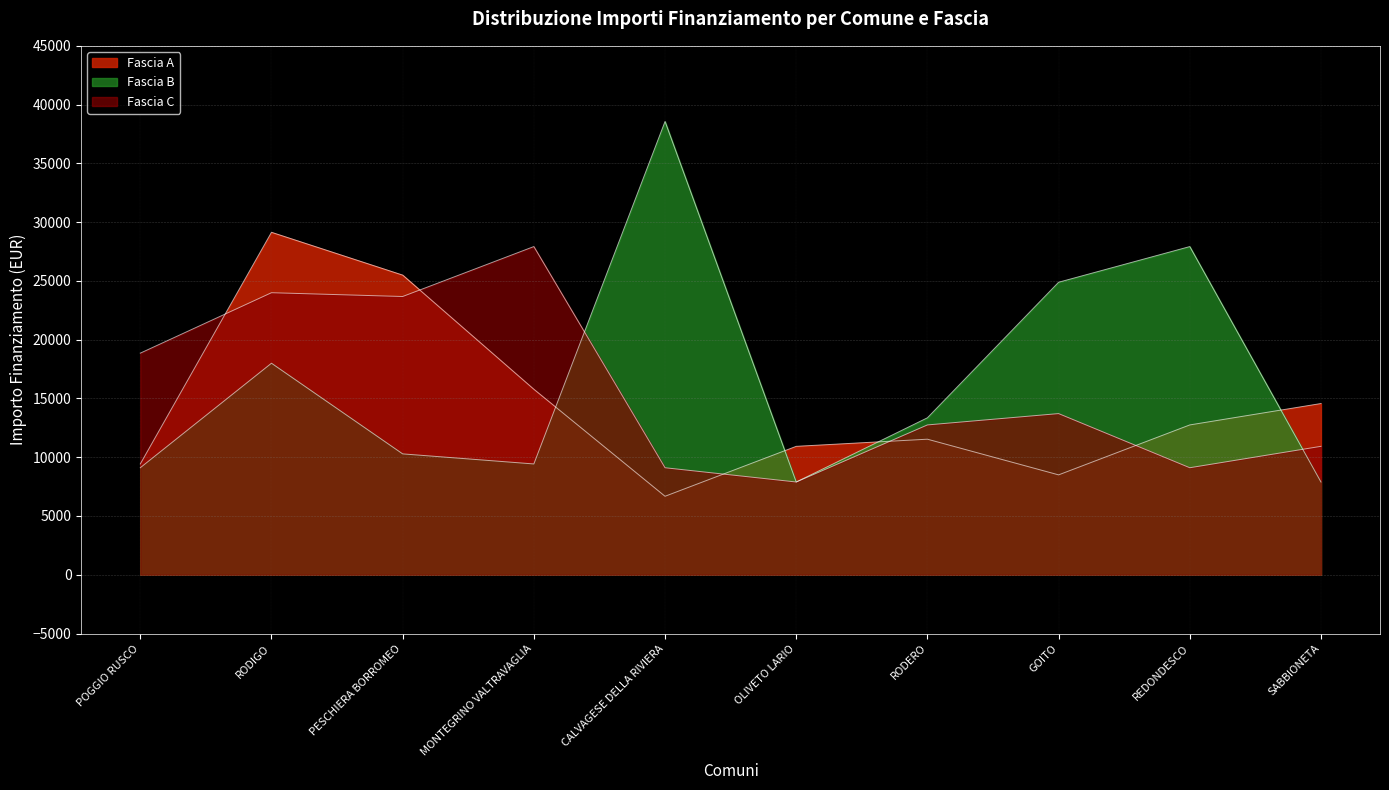

What are all the series names shown in the legend?

Fascia C, Fascia B, Fascia A